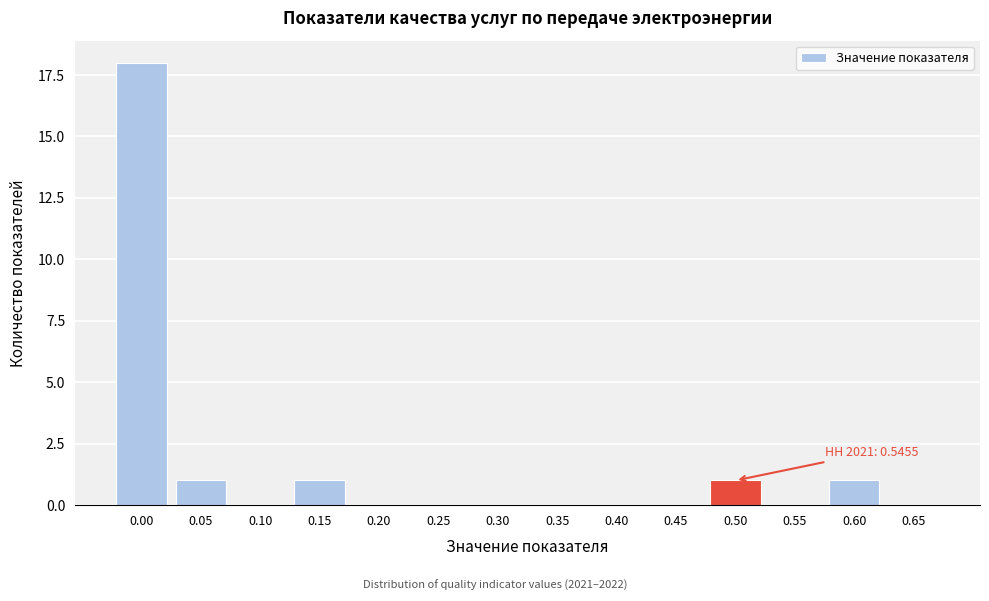

Reading right to left, what are all the values shown in this chart?

0.65=0	0.60=1	0.55=0	0.50=1	0.45=0	0.40=0	0.35=0	0.30=0	0.25=0	0.20=0	0.15=1	0.10=0	0.05=1	0.00=18